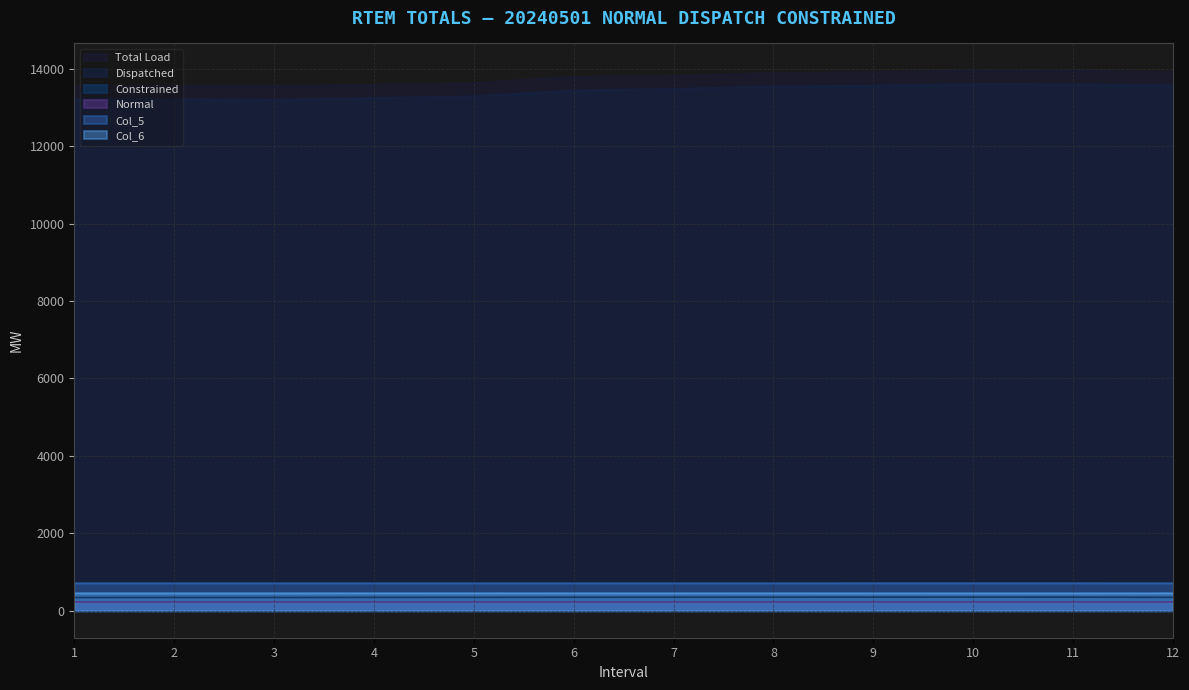

Where does the Dispatched series first go above 13478?

7